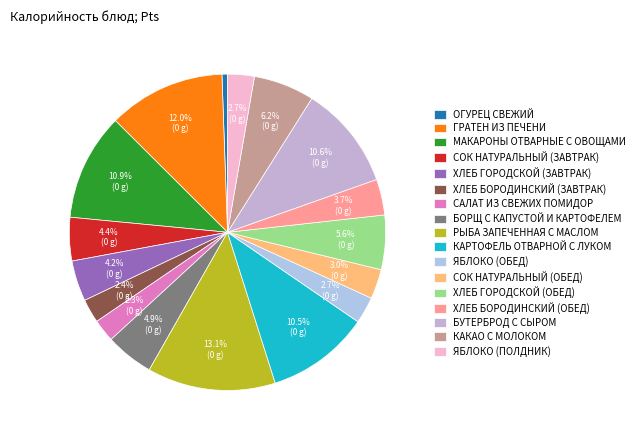

What is the largest slice in the pie chart?

РЫБА ЗАПЕЧЕННАЯ С МАСЛОМ